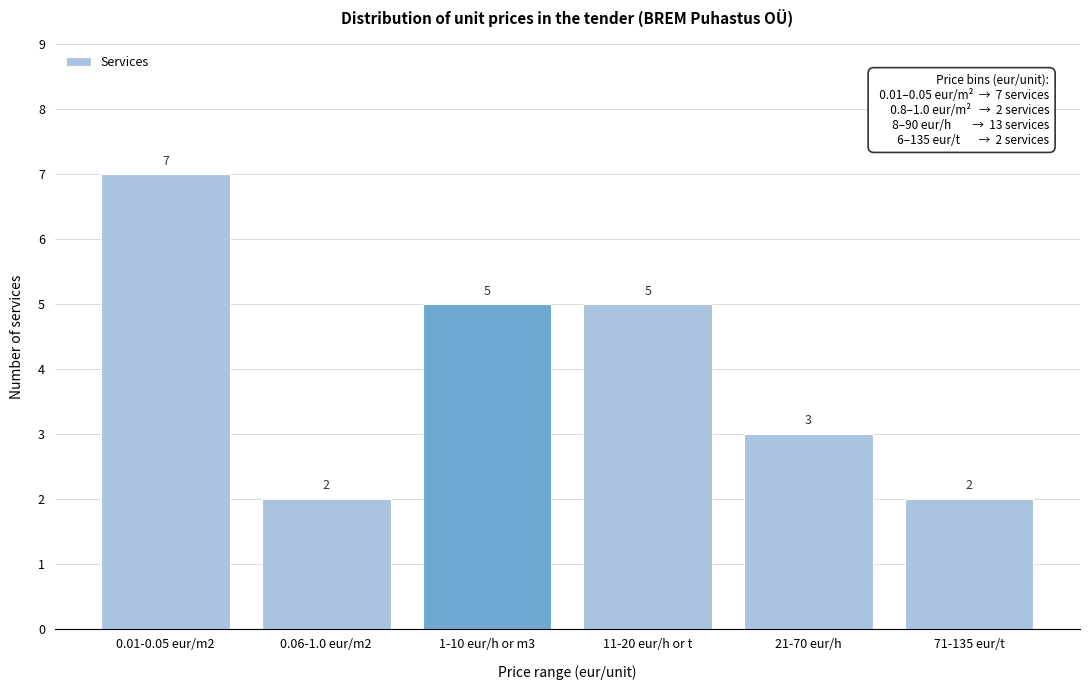

Reading left to right, what are all the values shown in this chart?

7	2	5	5	3	2